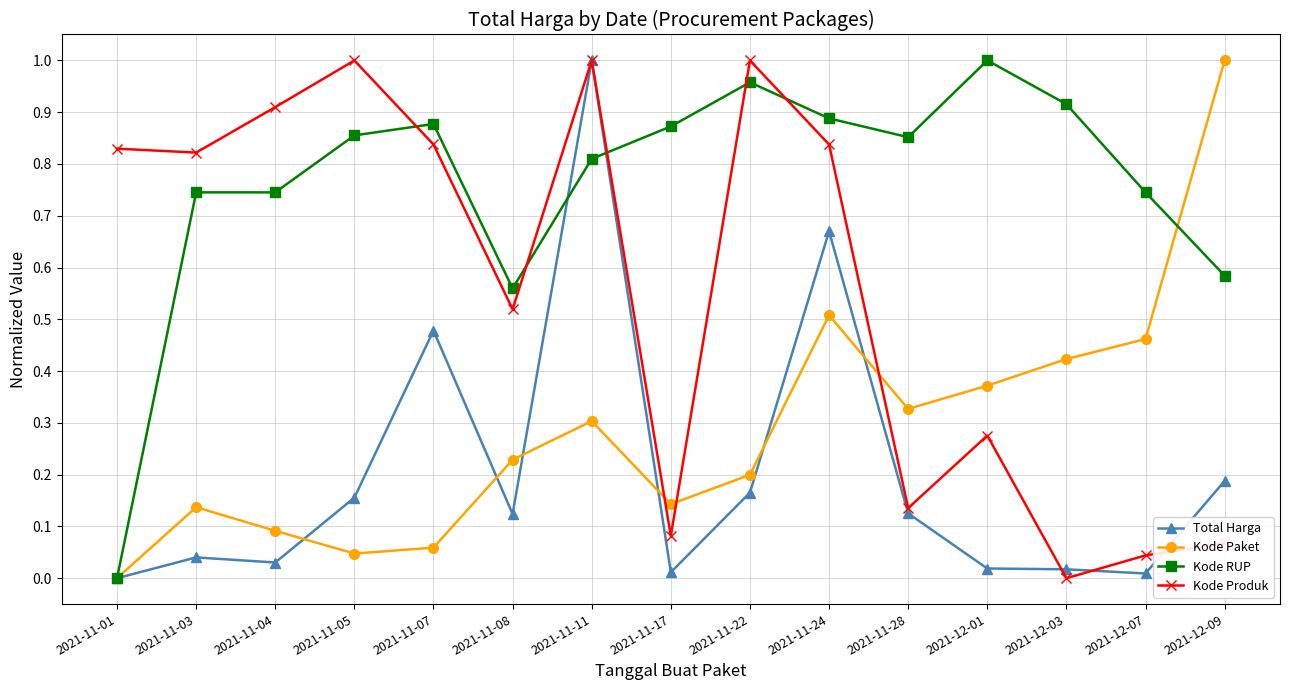

How many distinct data groups are displayed?

4